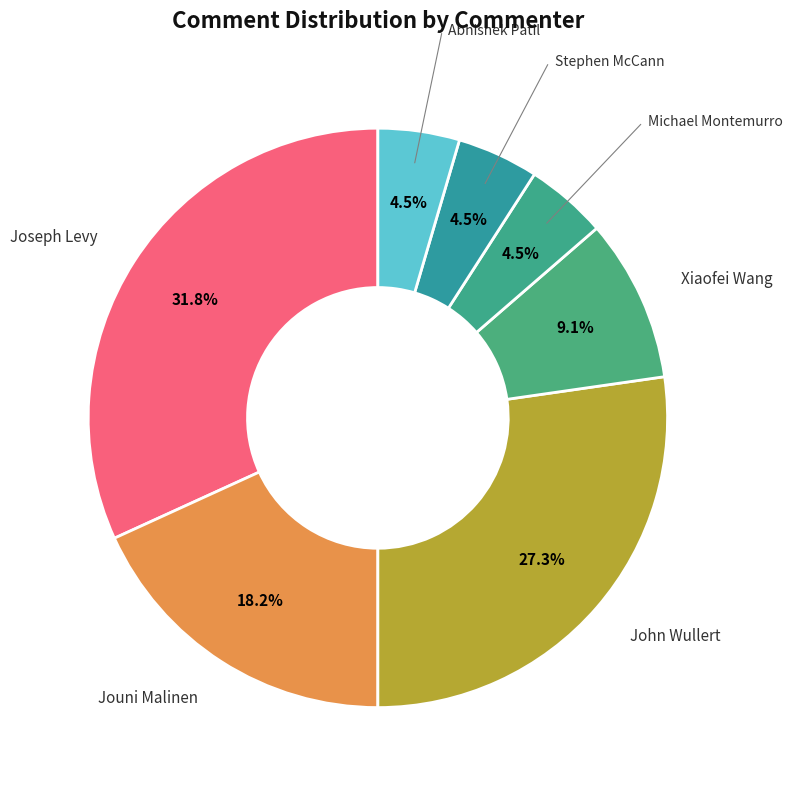

How many slices are in this pie chart?

7